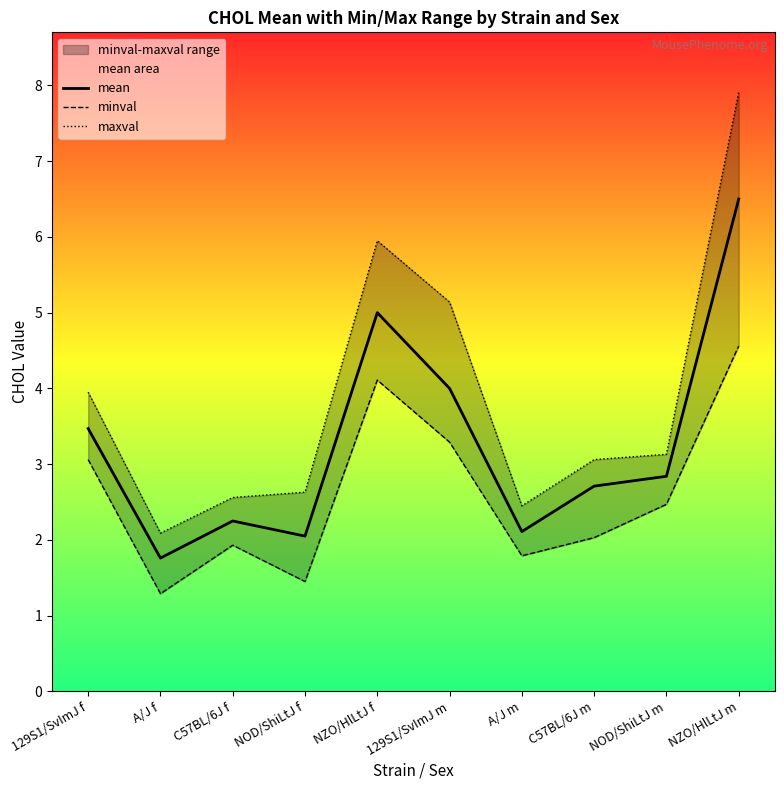

What are all the series names shown in the legend?

mean, minval, maxval